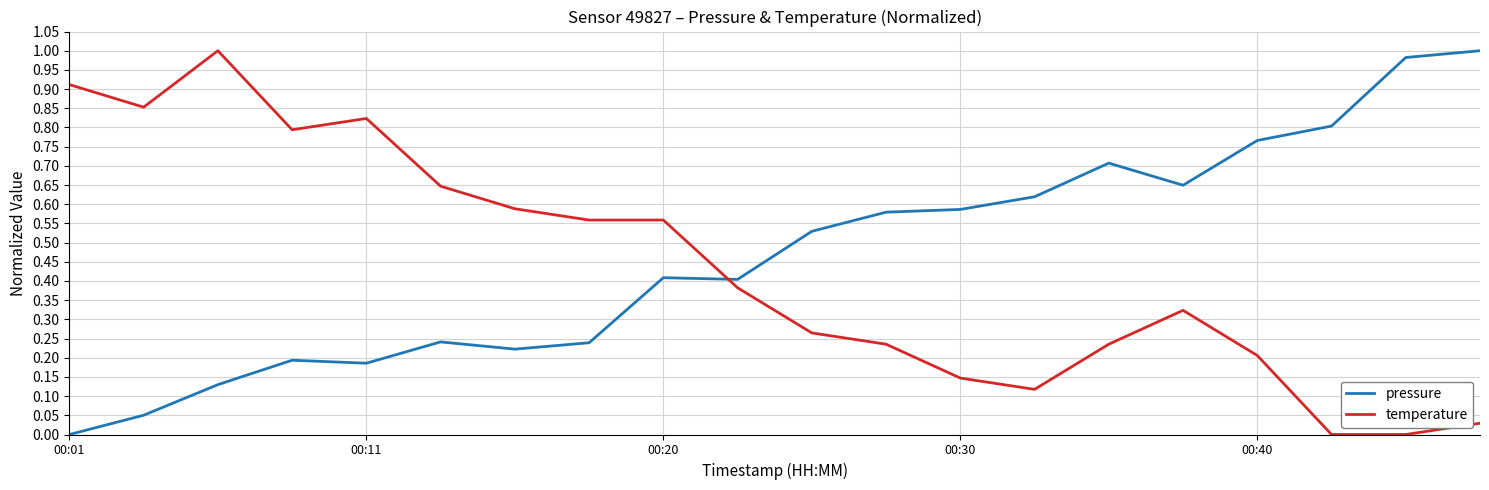

Which series ends up on top after the final intersection of pressure and temperature?

pressure